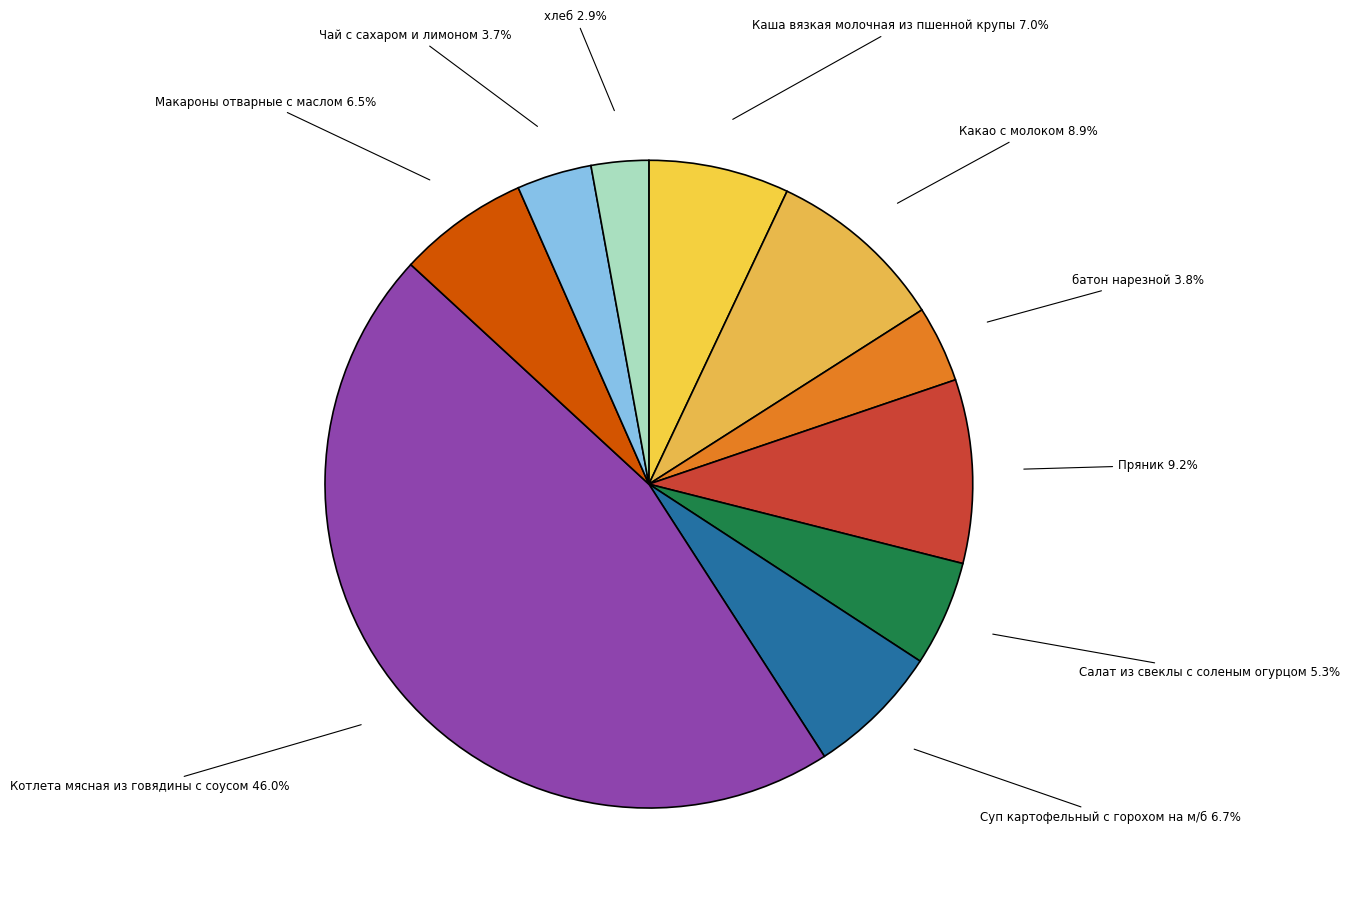

What is the largest slice in the pie chart?

Котлета мясная из говядины с соусом